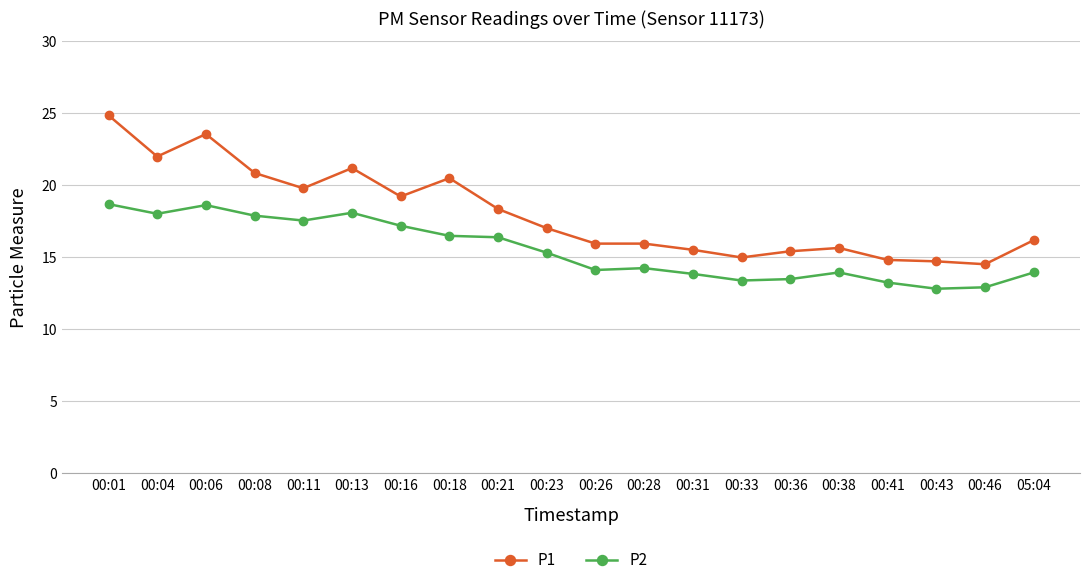

List the series in order of their peak value, highest first.

P1, P2